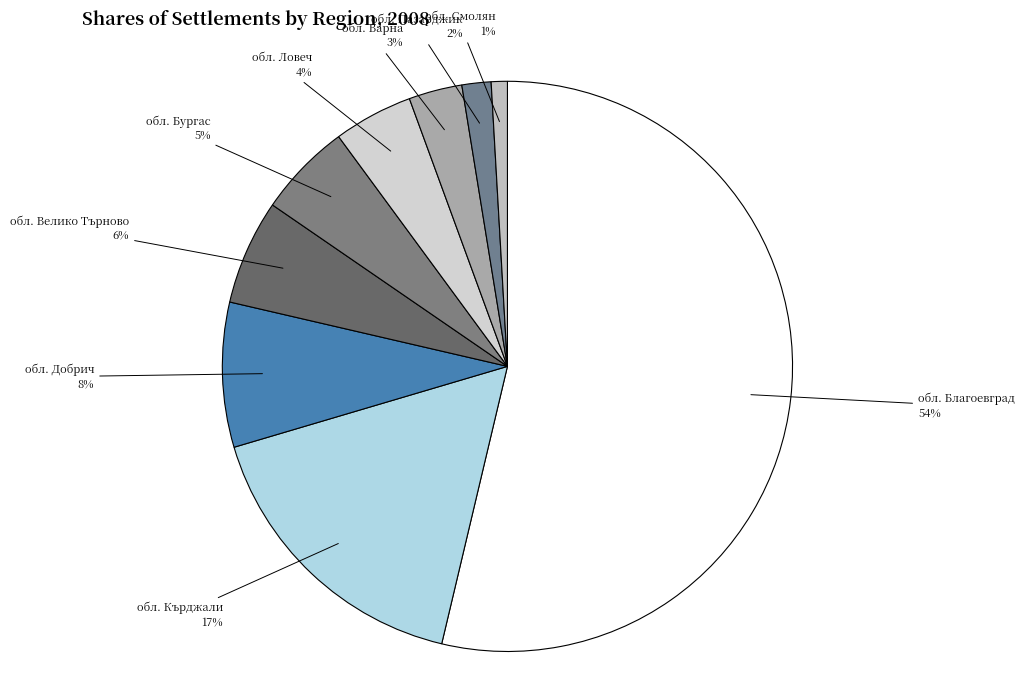

How many segments does this pie chart have?

9